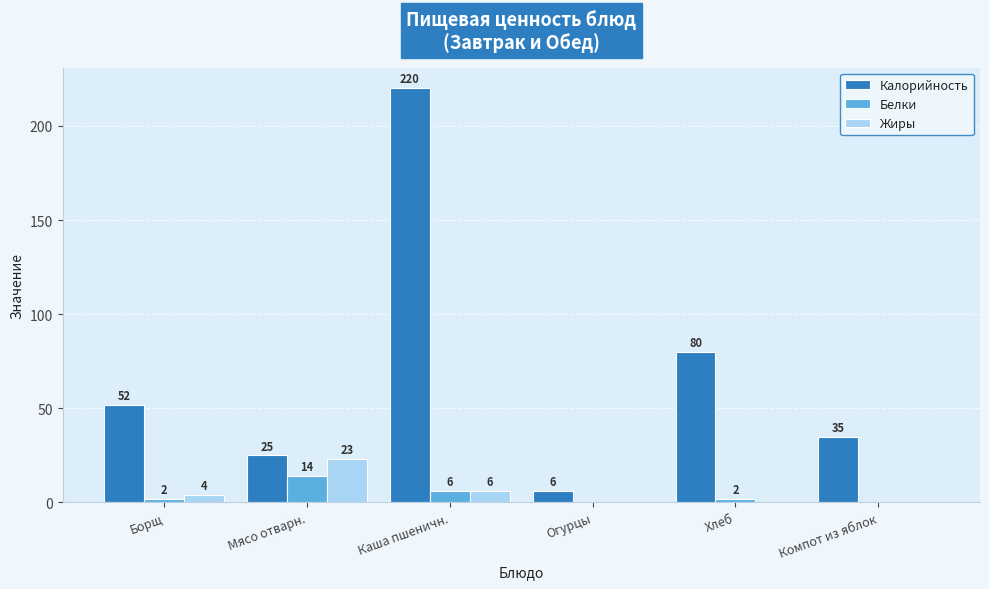

At which category is the sum across all series the highest?

Каша пшеничн.